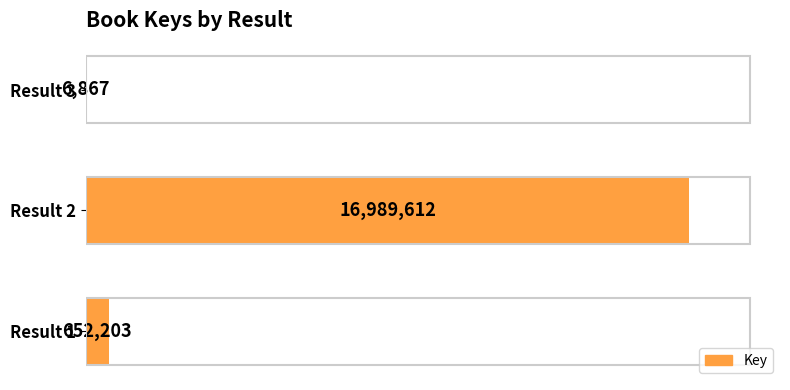

Count the number of categories in the chart.

3